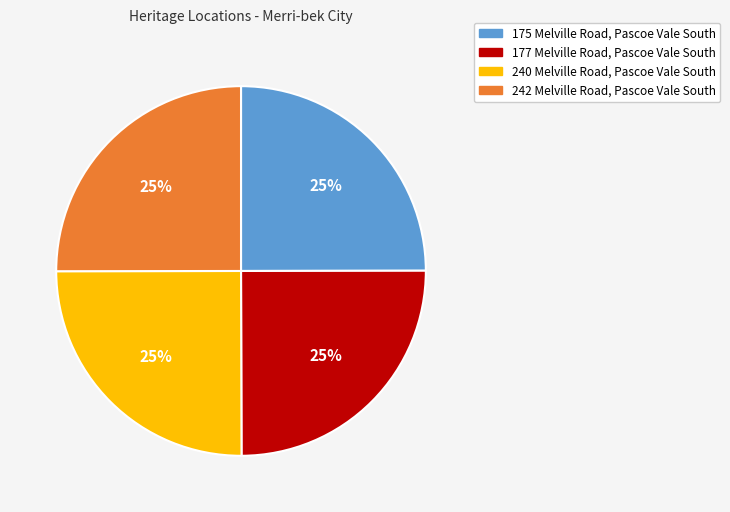

To the nearest percent, what percentage of the pie is 240 Melville Road, Pascoe Vale South?

25%